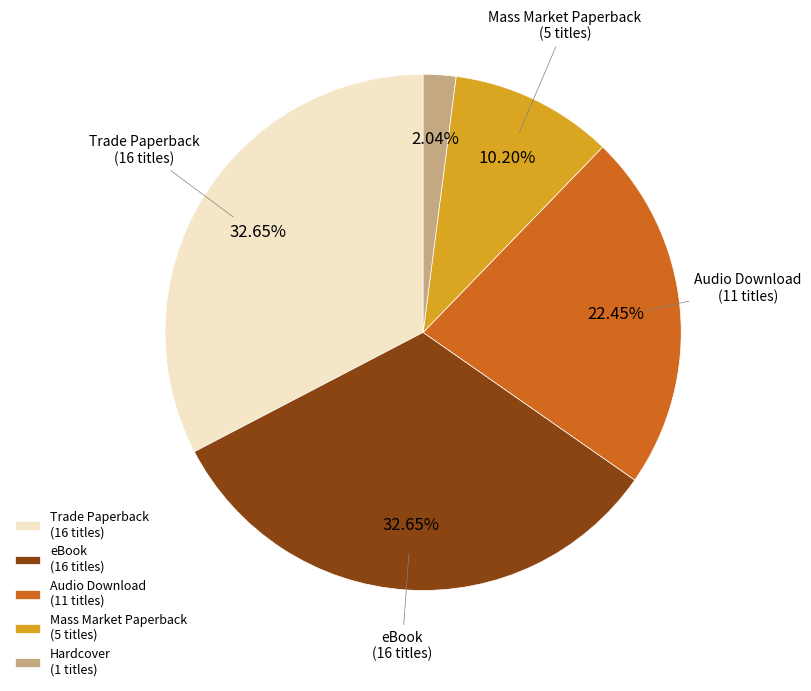

To the nearest percent, what is the combined percentage of Mass Market Paperback and Audio Download?

33%